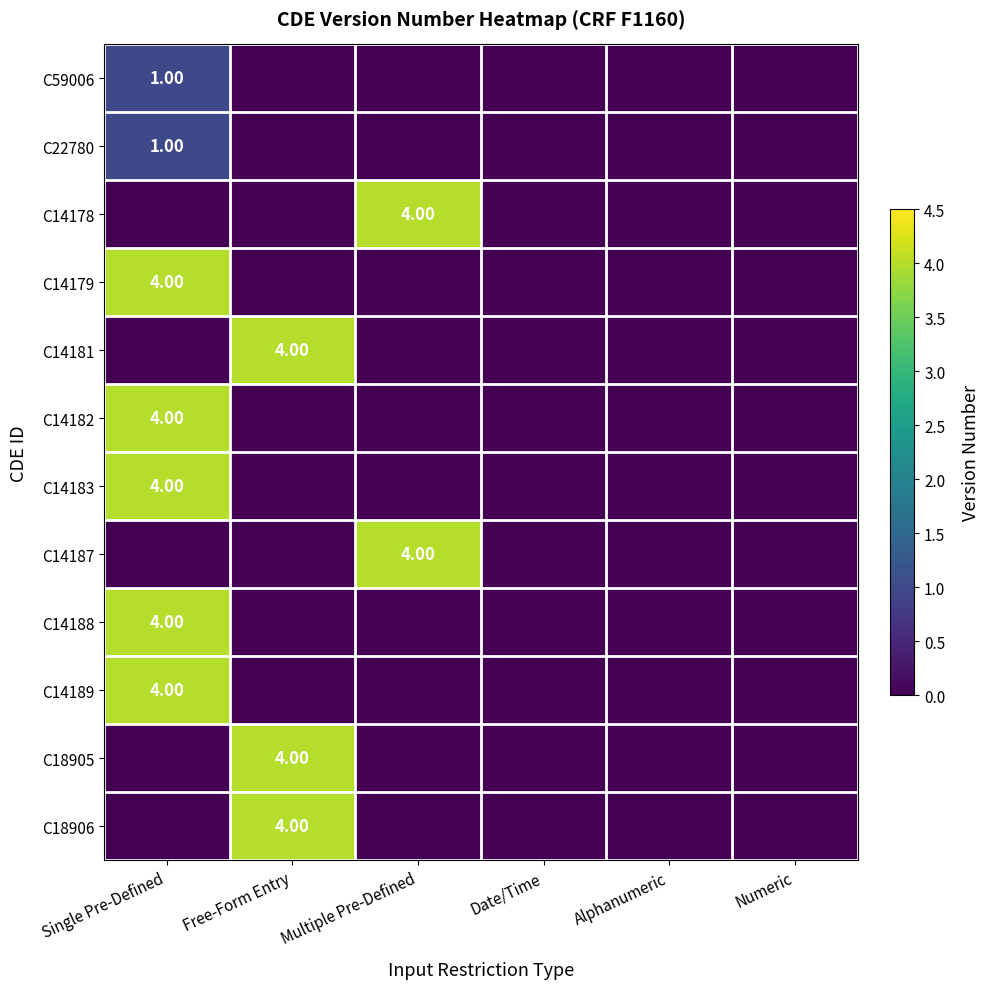

How many positive values does the C14187 series have?

1